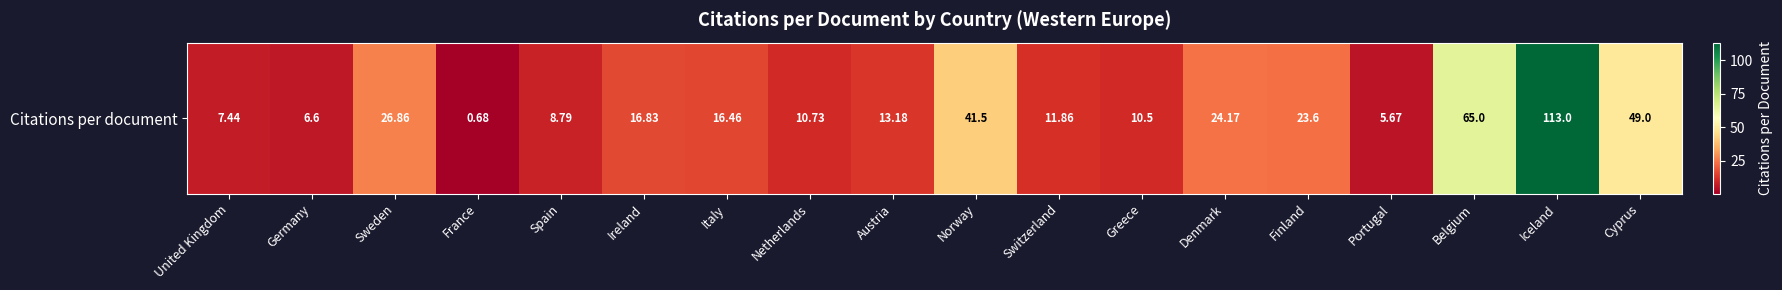

True or false: the data shows 23.6 at Finland.

True